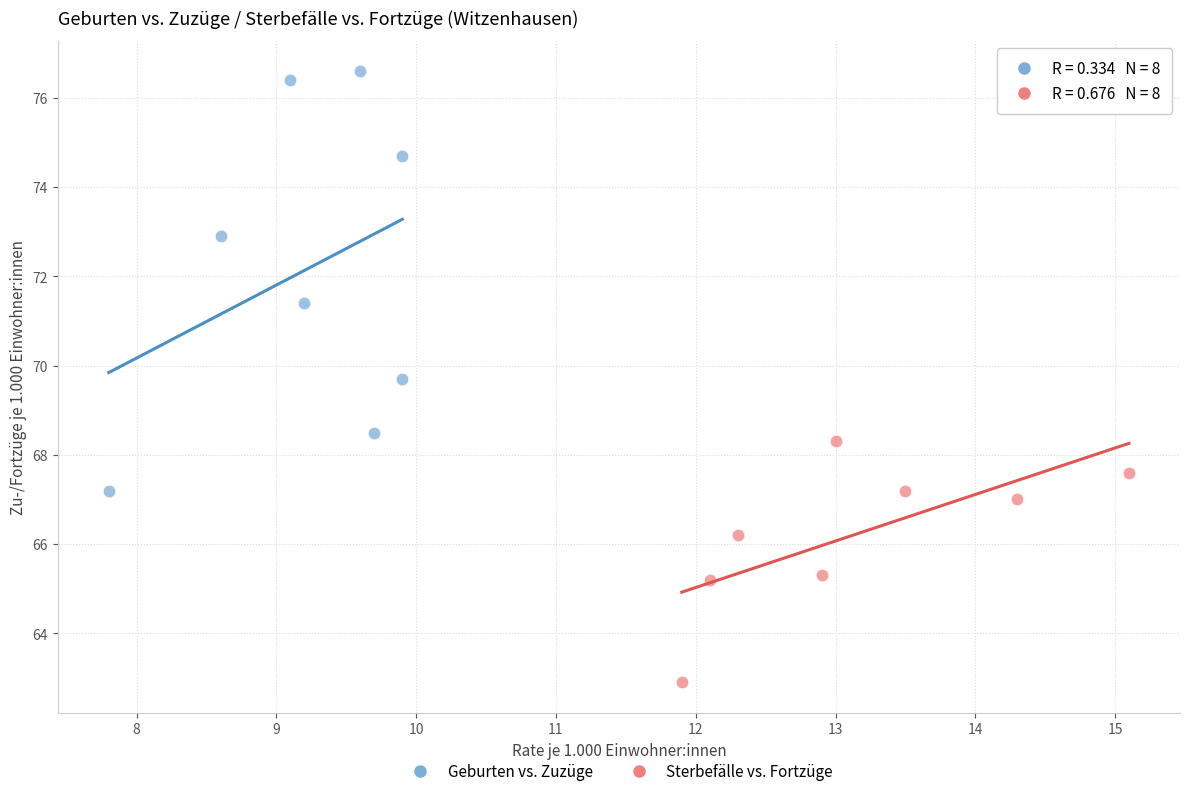

Which series has the widest spread of Y values?

Geburten vs. Zuzüge